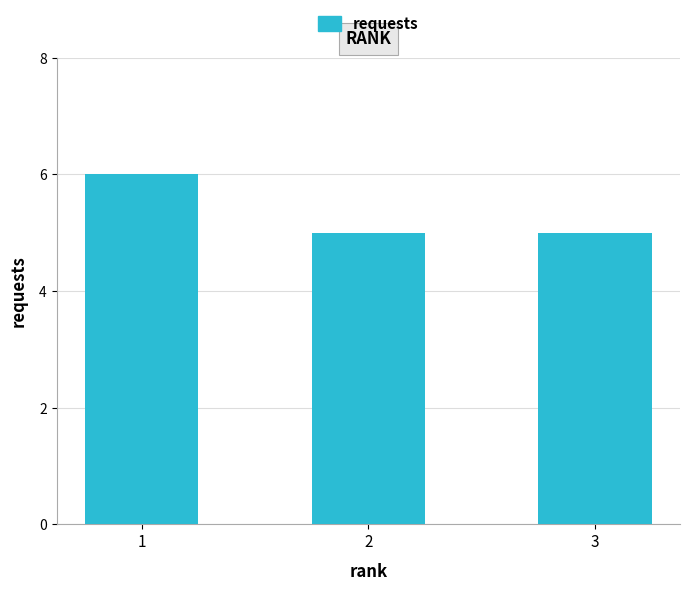

The value at 1 is 10. True or false?

False